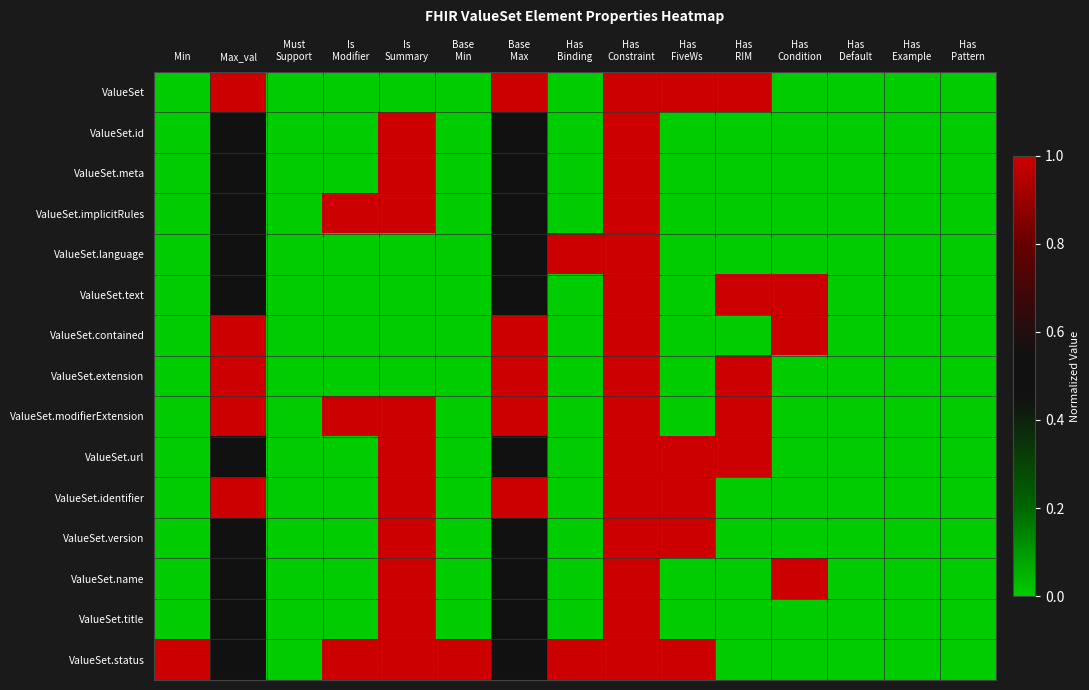

List the series in order of their peak value, lowest first.

ValueSet, ValueSet.id, ValueSet.meta, ValueSet.implicitRules, ValueSet.language, ValueSet.text, ValueSet.contained, ValueSet.extension, ValueSet.modifierExtension, ValueSet.url, ValueSet.identifier, ValueSet.version, ValueSet.name, ValueSet.title, ValueSet.status